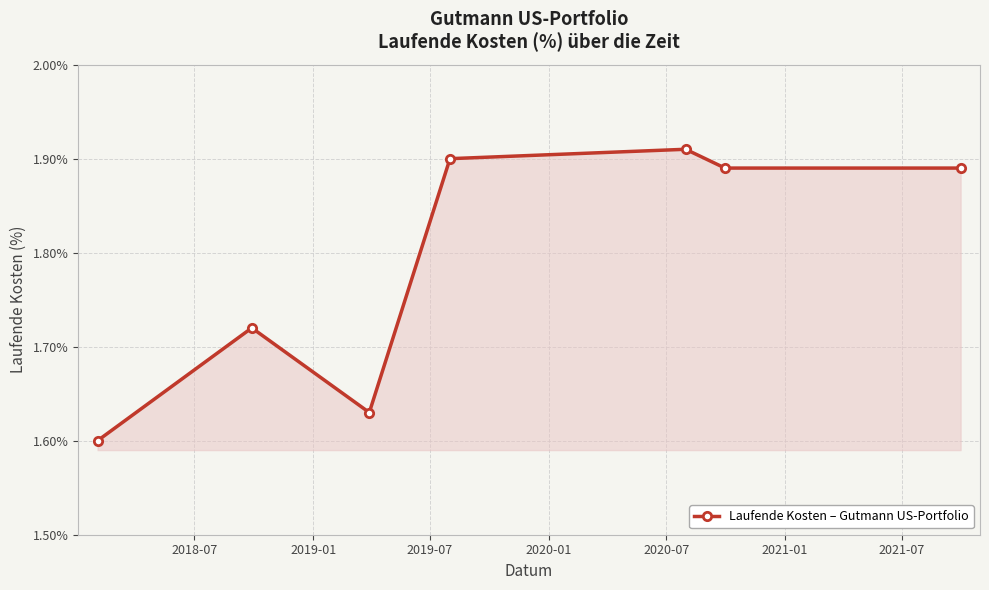

How many interior local peaks (higher than both neighbors) does the data have?

2